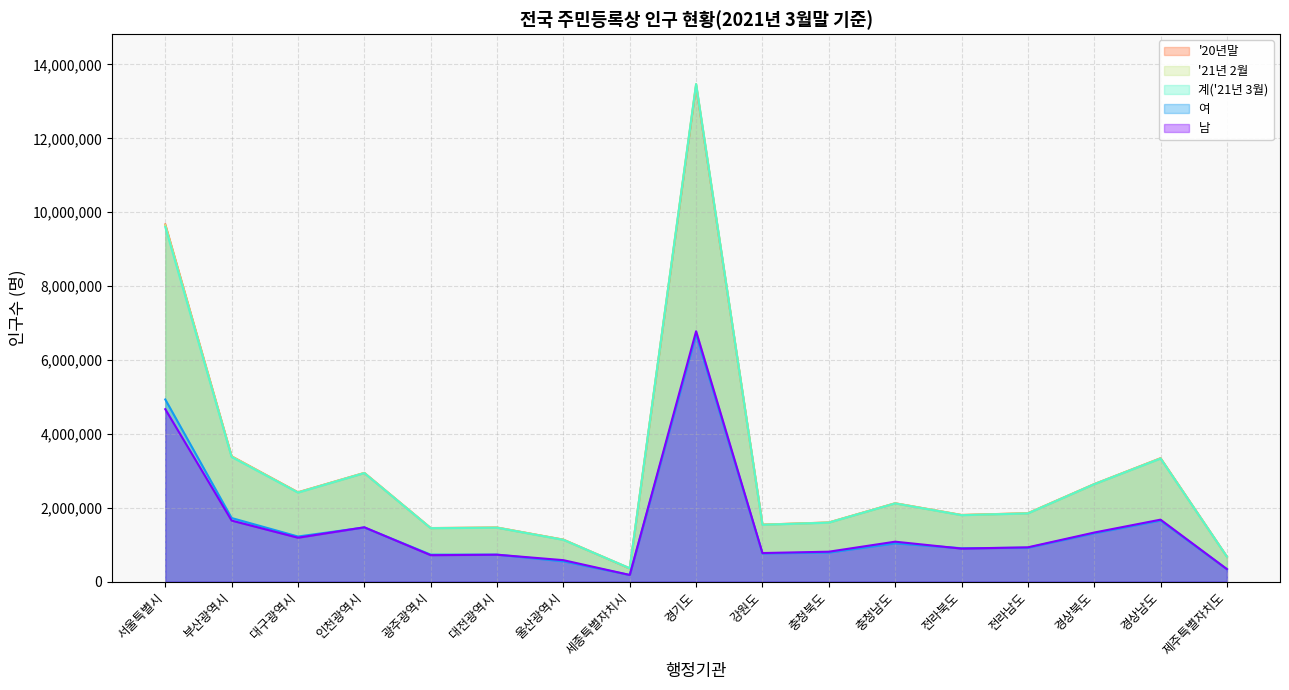

What is the approximate value of 계('21년 3월) at 울산광역시, to the nearest 10?

1129250